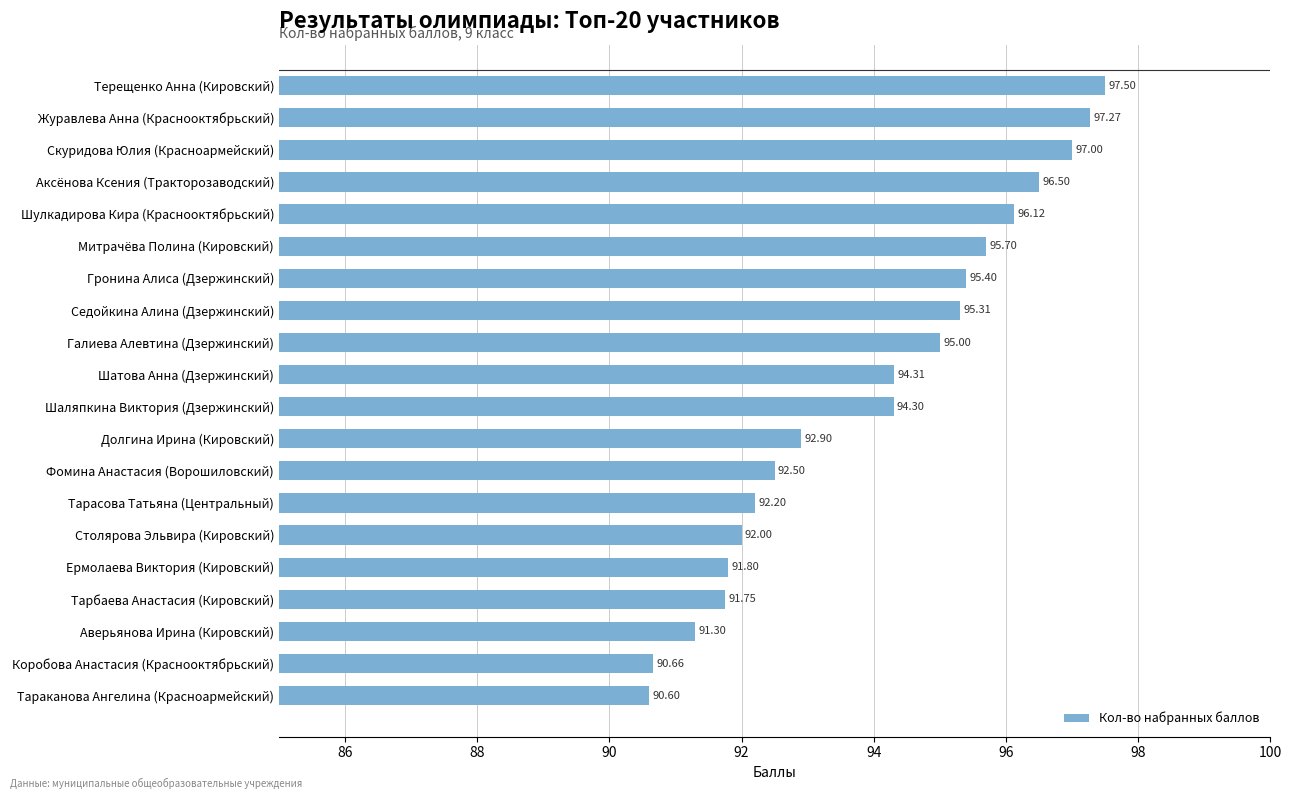

What is the sum of all values?

1880.1